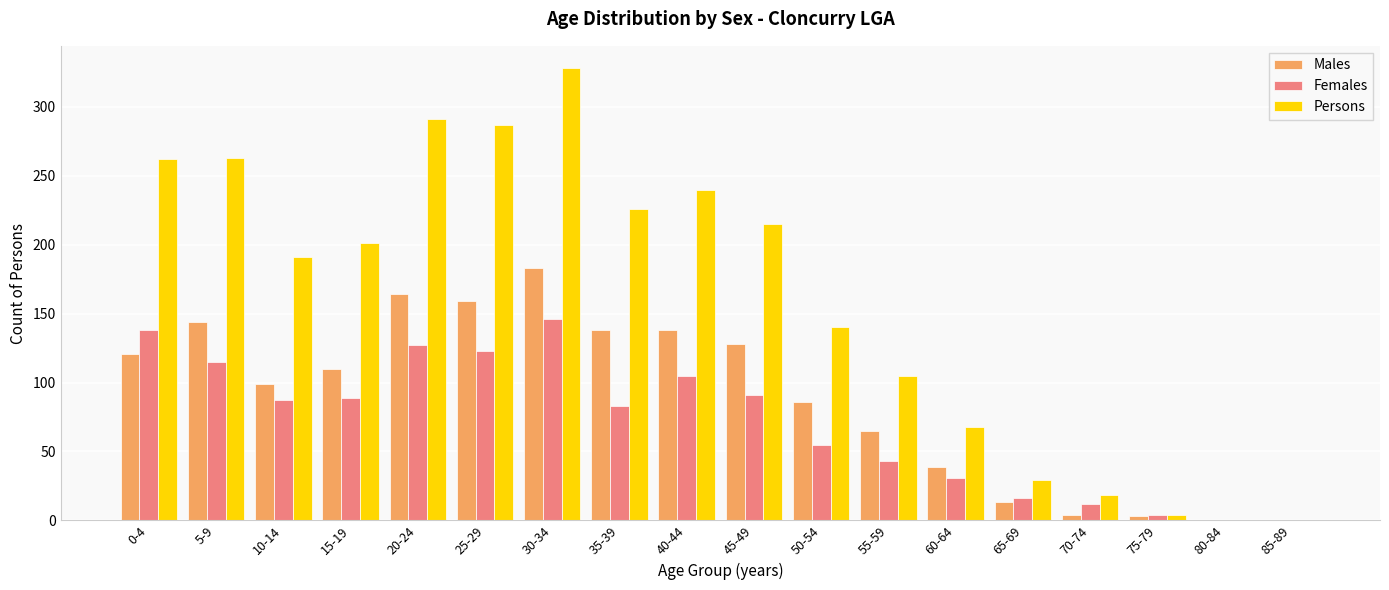

Is the value of Males at 70-74 greater than the value of Persons at 40-44?

No